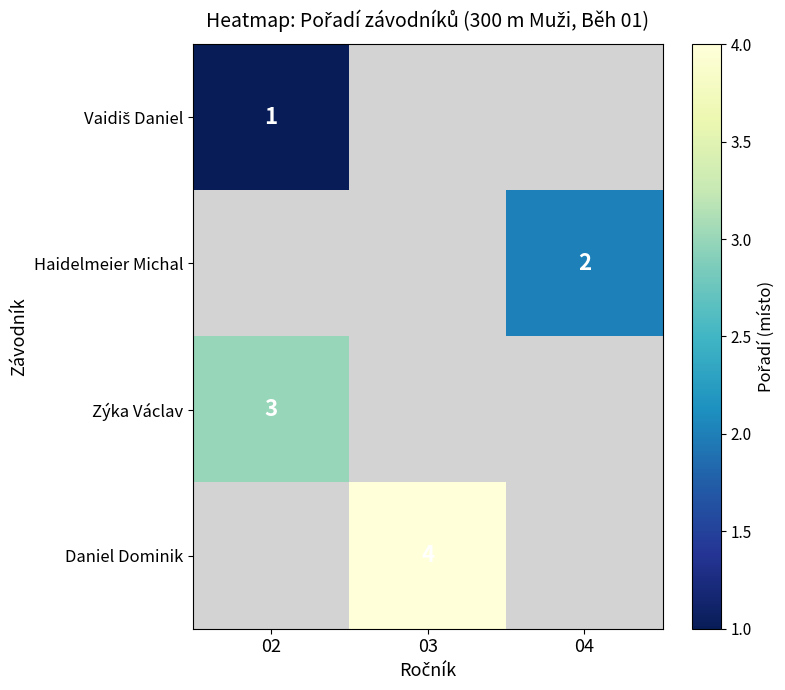

At how many categories does at least one series exceed 2?

2